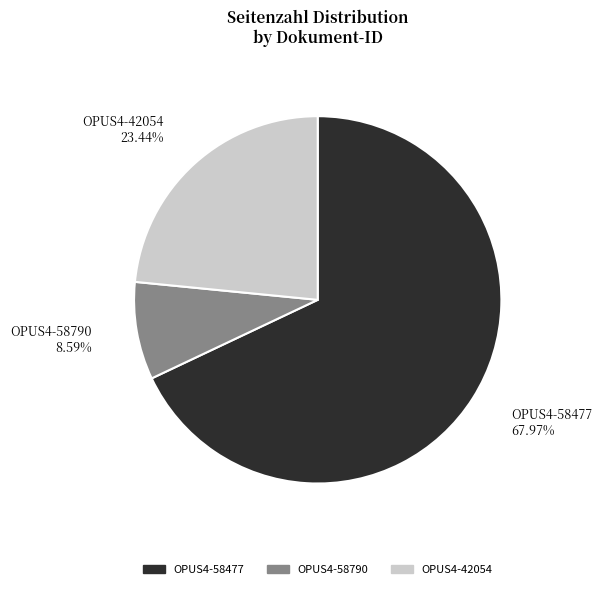

The OPUS4-58790 slice represents 1% of the pie. True or false?

False